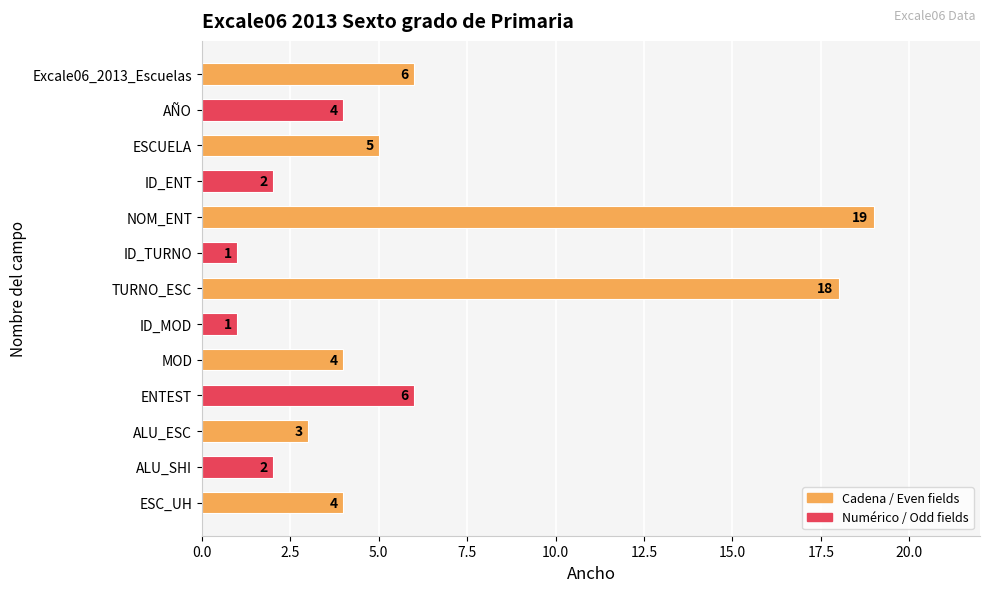

The chart shows a value of 19 at NOM_ENT. True or false?

True